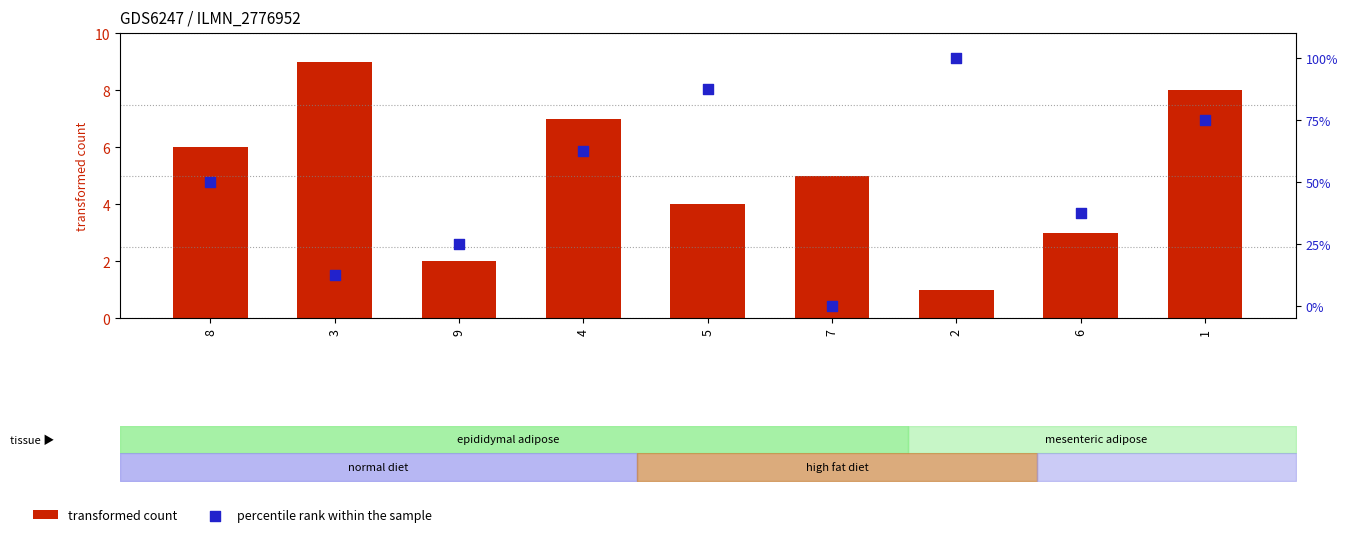

Which series has the largest total across all categories?

percentile rank within the sample